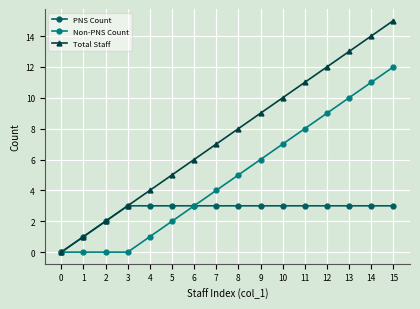

Reading left to right, list all the values displayed in this chart.

PNS Count: 0=0	1=1	2=2	3=3	4=3	5=3	6=3	7=3	8=3	9=3	10=3	11=3	12=3	13=3	14=3	15=3
Non-PNS Count: 0=0	1=0	2=0	3=0	4=1	5=2	6=3	7=4	8=5	9=6	10=7	11=8	12=9	13=10	14=11	15=12
Total Staff: 0=0	1=1	2=2	3=3	4=4	5=5	6=6	7=7	8=8	9=9	10=10	11=11	12=12	13=13	14=14	15=15